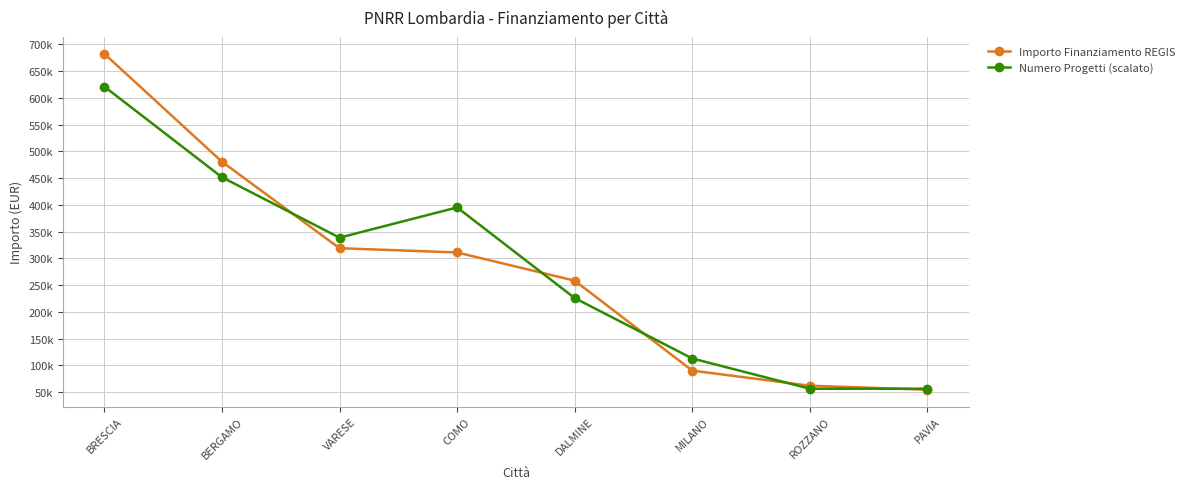

Is it true that Numero Progetti (scalato) equals 305331.4 at BRESCIA?

False